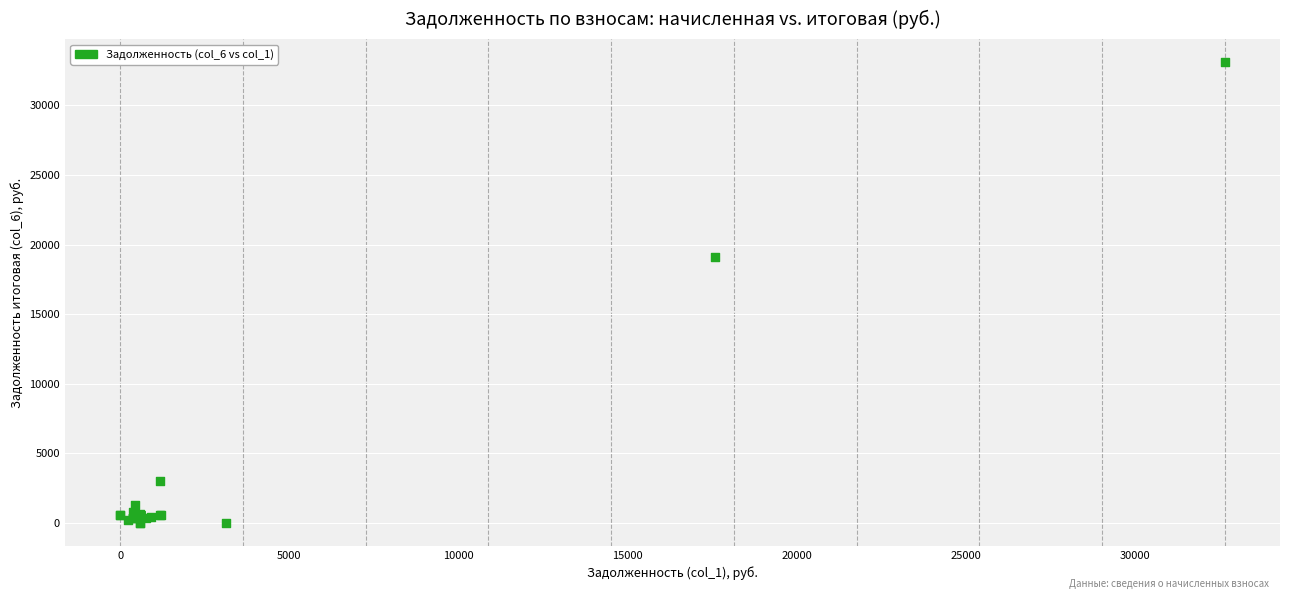

What Y value in the scatter plot is closest to 16555?

19131.4